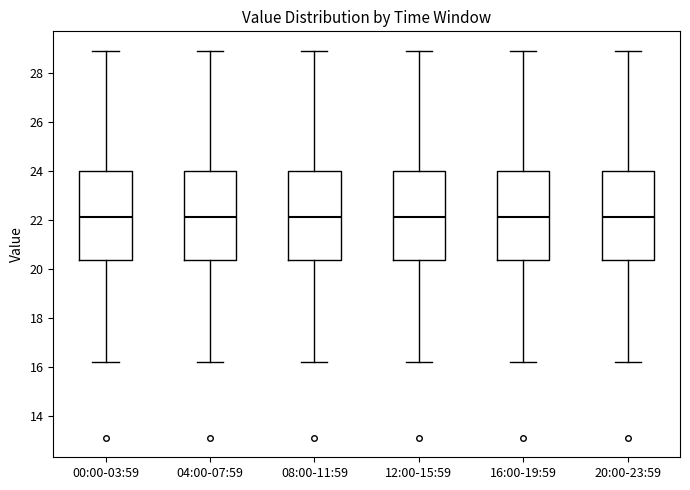

Reading left to right, read every box against the y-axis: the position of its median line, the range the box covers, and the ends of its whiskers. The values are not printed on the chart, so give them approximately, as read against the axis.

00:00-03:59: median 22.2, box 20.4 to 24.0, whiskers 16.2 to 29.0
04:00-07:59: median 22.2, box 20.4 to 24.0, whiskers 16.2 to 29.0
08:00-11:59: median 22.2, box 20.4 to 24.0, whiskers 16.2 to 29.0
12:00-15:59: median 22.2, box 20.4 to 24.0, whiskers 16.2 to 29.0
16:00-19:59: median 22.2, box 20.4 to 24.0, whiskers 16.2 to 29.0
20:00-23:59: median 22.2, box 20.4 to 24.0, whiskers 16.2 to 29.0